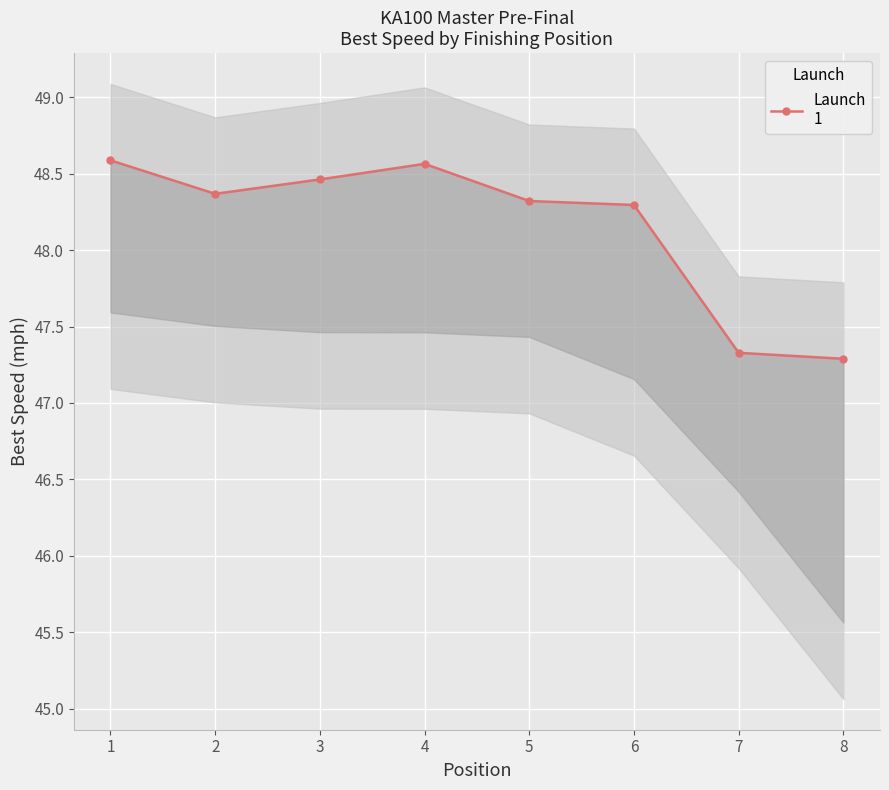

How many lines are shown in the chart?

1